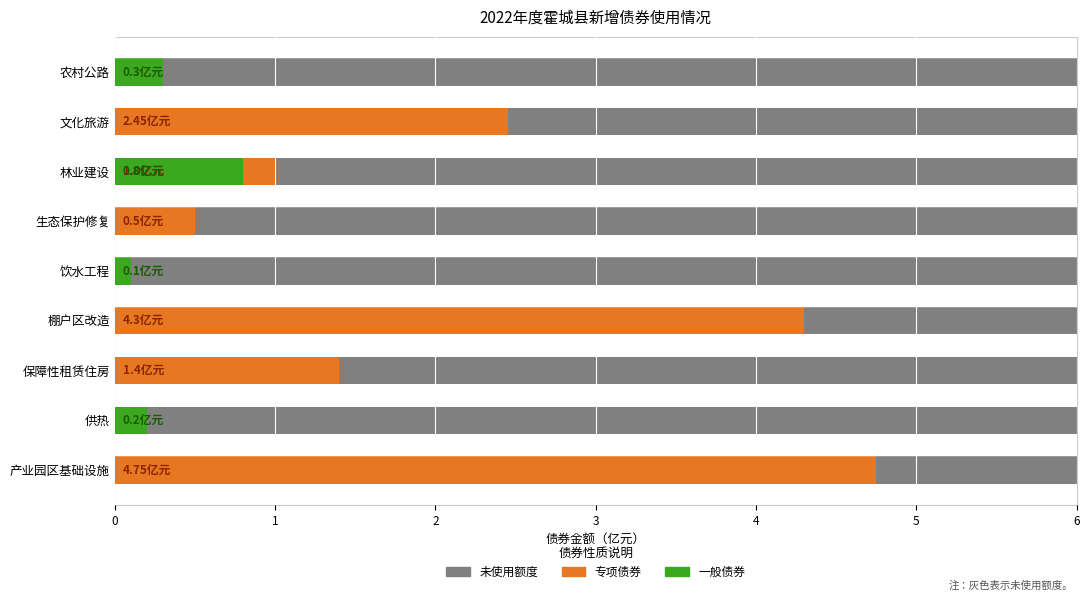

What is the spread (max minus min) of values at 4?

0.6